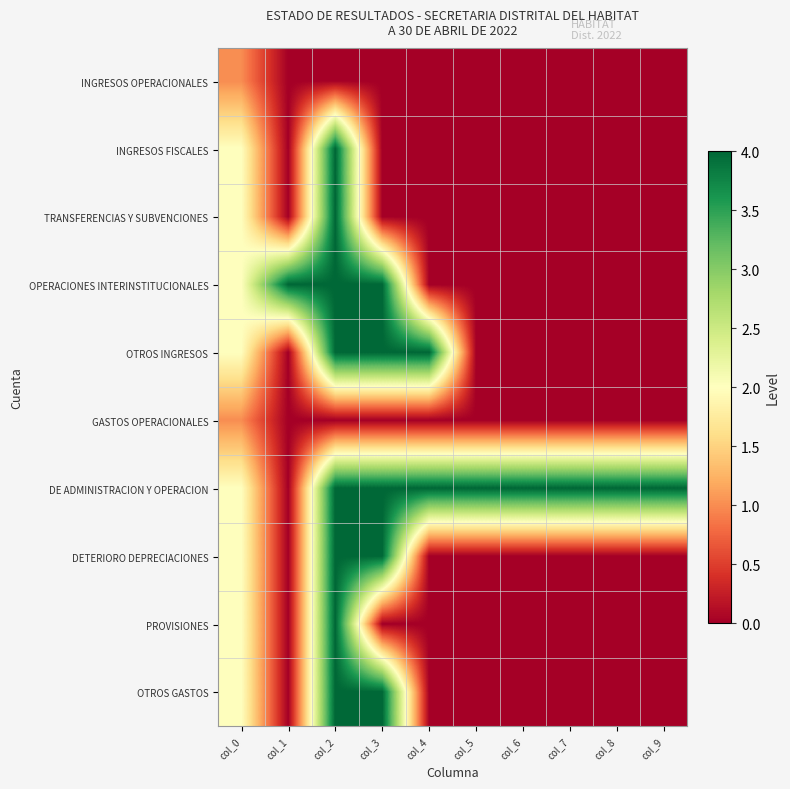

Reading left to right, extract all data points from this chart.

INGRESOS OPERACIONALES: col_0=1	col_1=0	col_2=0	col_3=0	col_4=0	col_5=0	col_6=0	col_7=0	col_8=0	col_9=0
INGRESOS FISCALES: col_0=2	col_1=0	col_2=4	col_3=0	col_4=0	col_5=0	col_6=0	col_7=0	col_8=0	col_9=0
TRANSFERENCIAS Y SUBVENCIONES: col_0=2	col_1=0	col_2=4	col_3=0	col_4=0	col_5=0	col_6=0	col_7=0	col_8=0	col_9=0
OPERACIONES INTERINSTITUCIONALES: col_0=2	col_1=4	col_2=4	col_3=4	col_4=0	col_5=0	col_6=0	col_7=0	col_8=0	col_9=0
OTROS INGRESOS: col_0=2	col_1=0	col_2=4	col_3=4	col_4=4	col_5=0	col_6=0	col_7=0	col_8=0	col_9=0
GASTOS OPERACIONALES: col_0=1	col_1=0	col_2=0	col_3=0	col_4=0	col_5=0	col_6=0	col_7=0	col_8=0	col_9=0
DE ADMINISTRACION Y OPERACION: col_0=2	col_1=0	col_2=4	col_3=4	col_4=4	col_5=4	col_6=4	col_7=4	col_8=4	col_9=4
DETERIORO DEPRECIACIONES: col_0=2	col_1=0	col_2=4	col_3=4	col_4=0	col_5=0	col_6=0	col_7=0	col_8=0	col_9=0
PROVISIONES: col_0=2	col_1=0	col_2=4	col_3=0	col_4=0	col_5=0	col_6=0	col_7=0	col_8=0	col_9=0
OTROS GASTOS: col_0=2	col_1=0	col_2=4	col_3=4	col_4=0	col_5=0	col_6=0	col_7=0	col_8=0	col_9=0